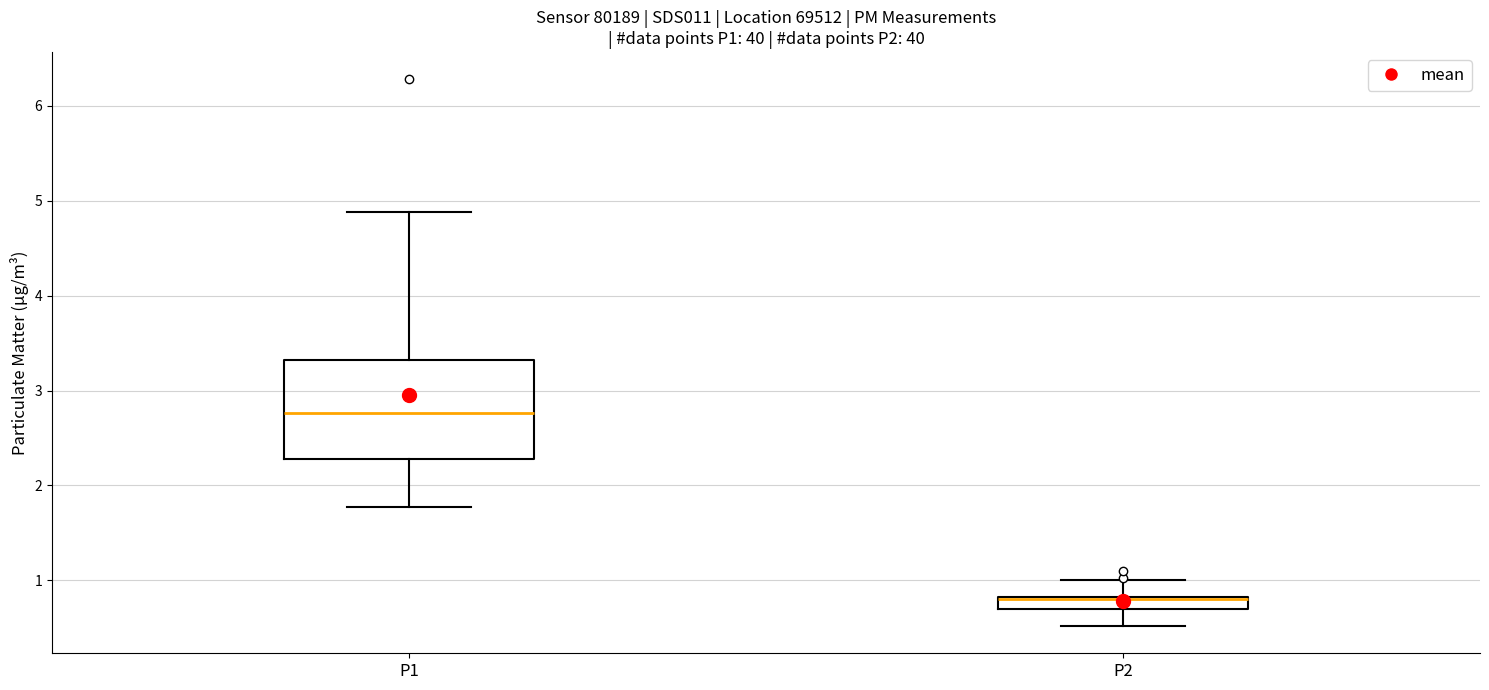

Which box is the tallest, from its lower edge to its upper edge?

P1